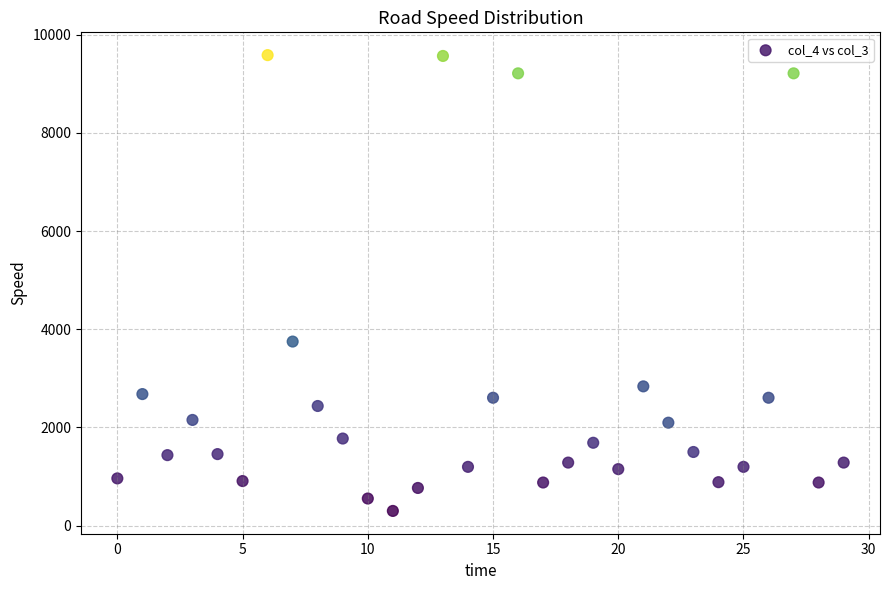

What Y value in the scatter plot is closest to 4940?

3748